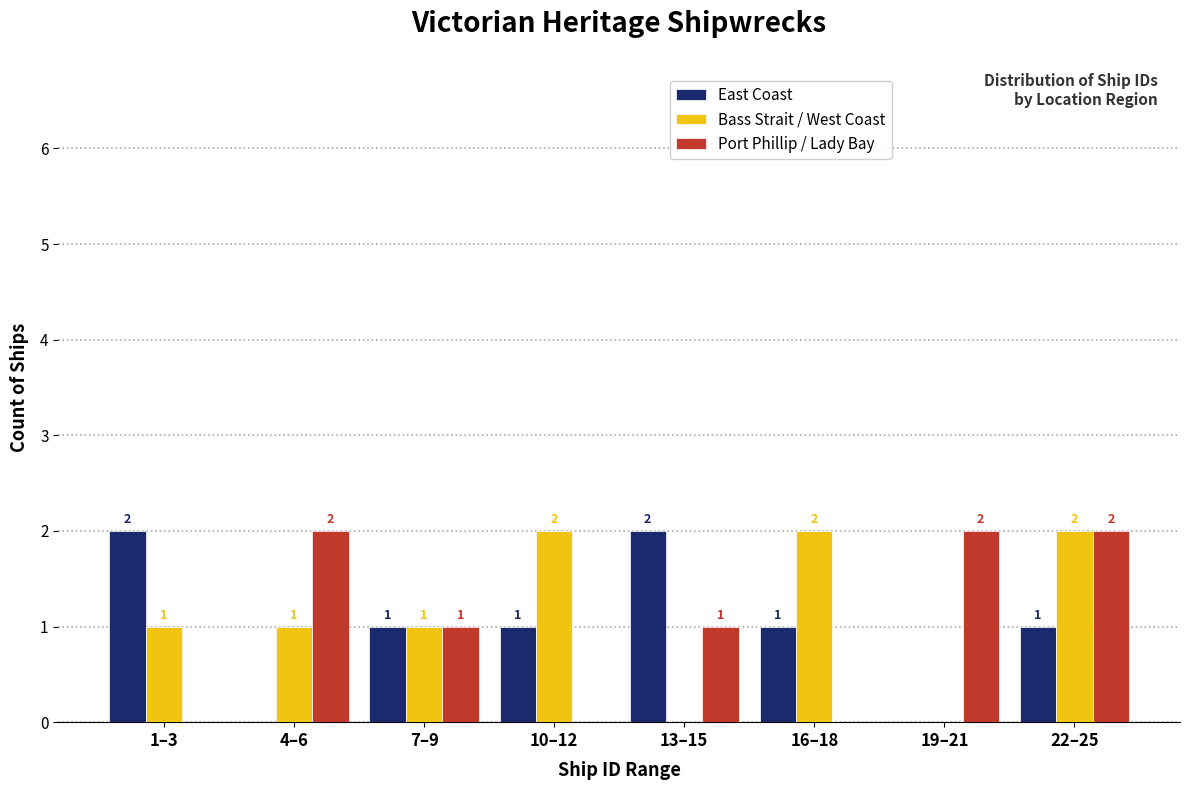

Reading left to right, what are all the values shown in this chart?

East Coast: 1–3=2	4–6=0	7–9=1	10–12=1	13–15=2	16–18=1	19–21=0	22–25=1
Bass Strait / West Coast: 1–3=1	4–6=1	7–9=1	10–12=2	13–15=0	16–18=2	19–21=0	22–25=2
Port Phillip / Lady Bay: 1–3=0	4–6=2	7–9=1	10–12=0	13–15=1	16–18=0	19–21=2	22–25=2